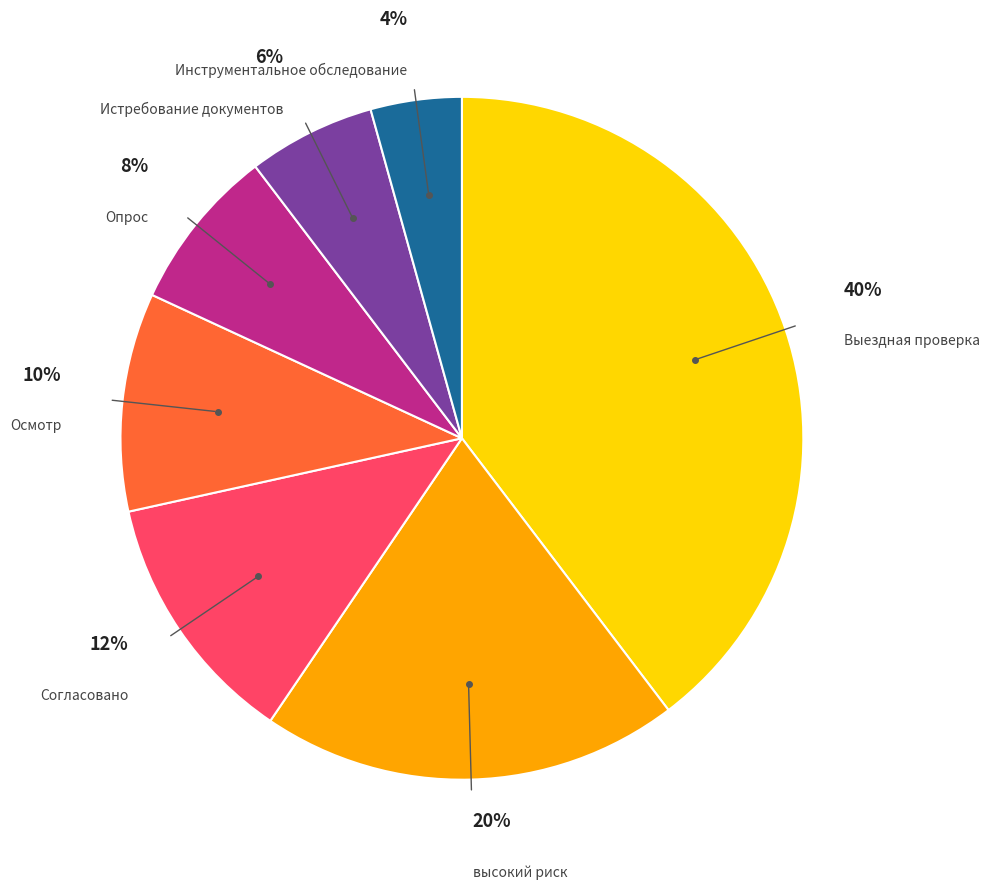

To the nearest percent, what is the average slice percentage?

14%